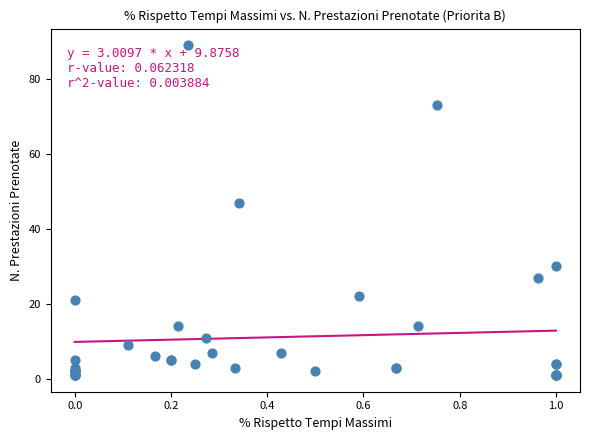

What Y value in the scatter plot is closest to 45?

47